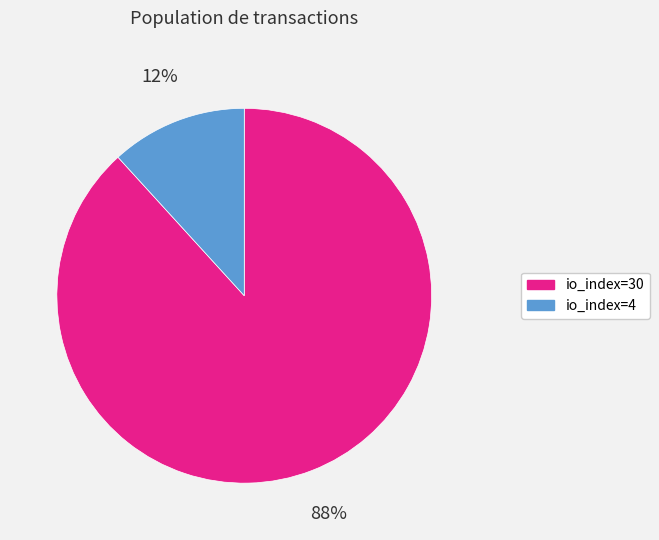

True or false: io_index=4 accounts for 25% of the total.

False